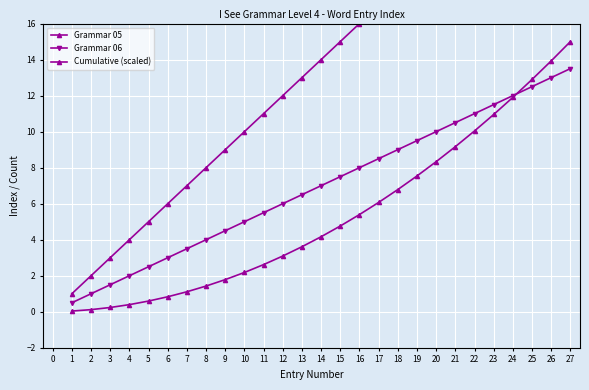

True or false: Cumulative (scaled) and Grammar 05 intersect in this chart.

False